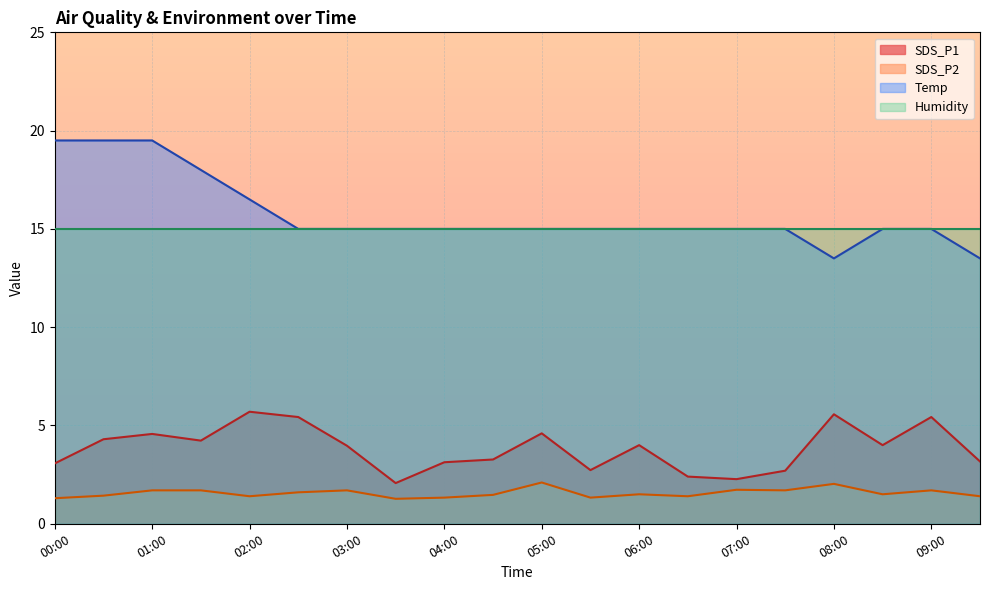

Is it true that SDS_P1 equals 4.2 at 01:30?

True